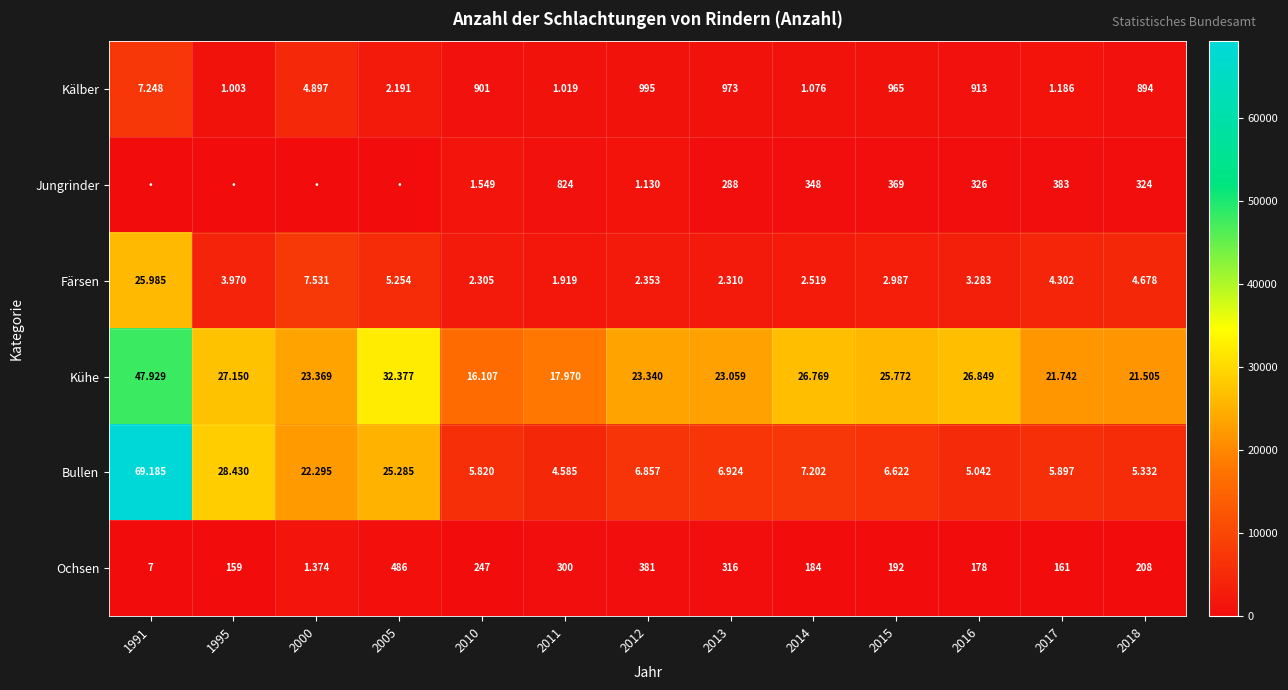

Where is Färsen nearest to the value 13952?

2000